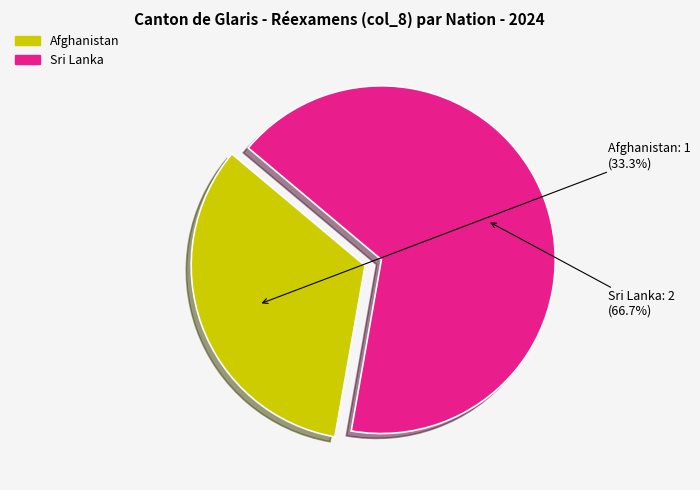

Is there a majority slice in this chart?

Yes